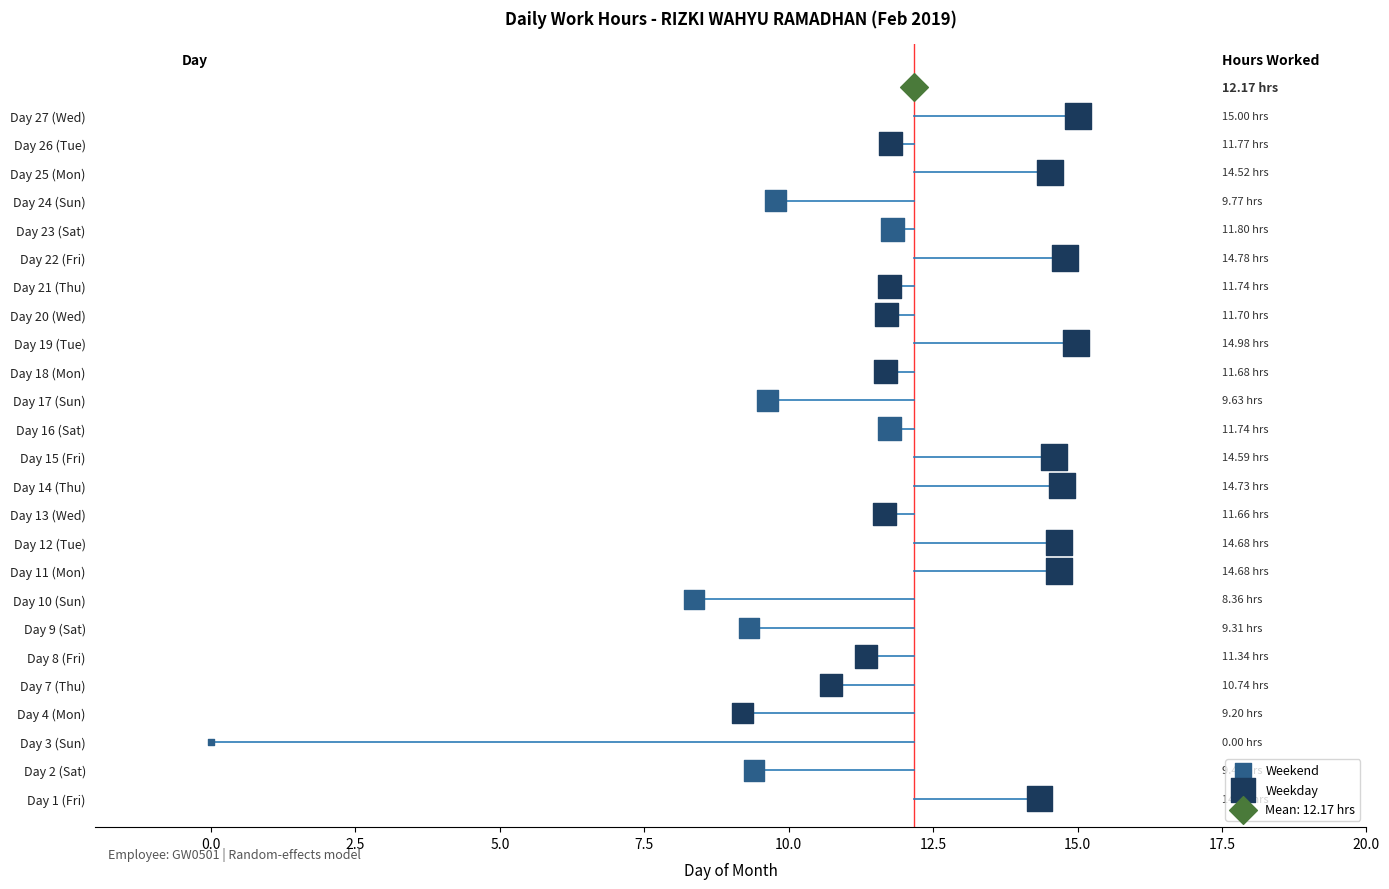

Which series contains the lowest Y value?

Weekday